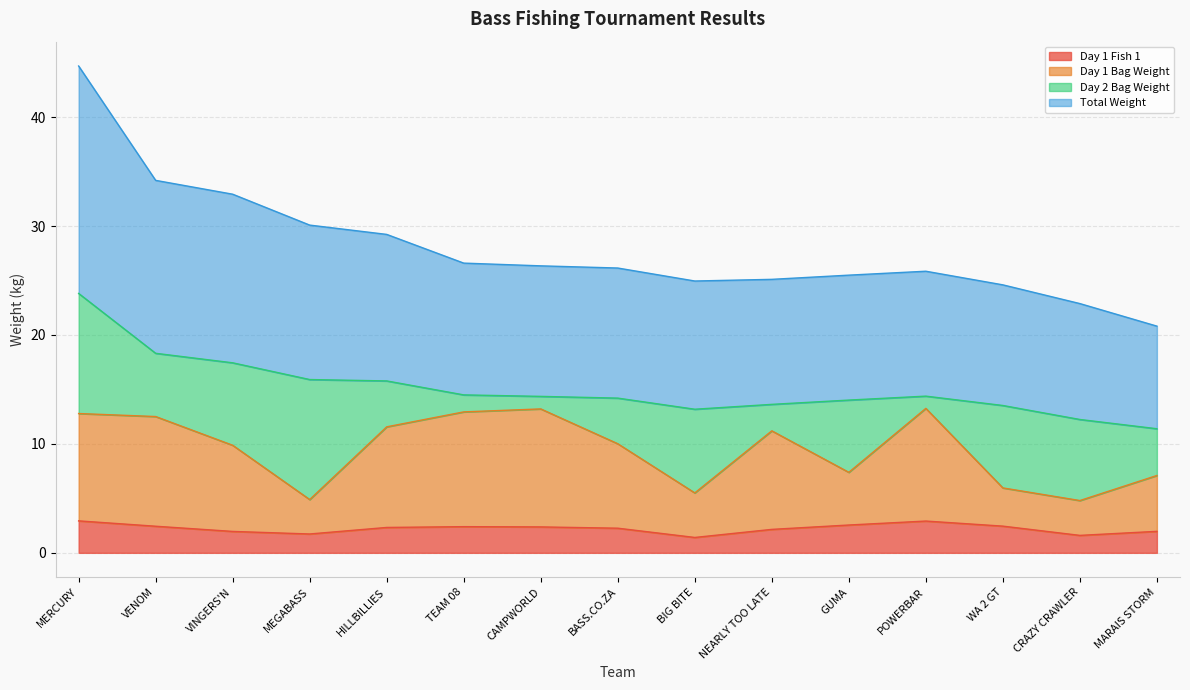

At which label does Total Weight reach its peak?

MERCURY